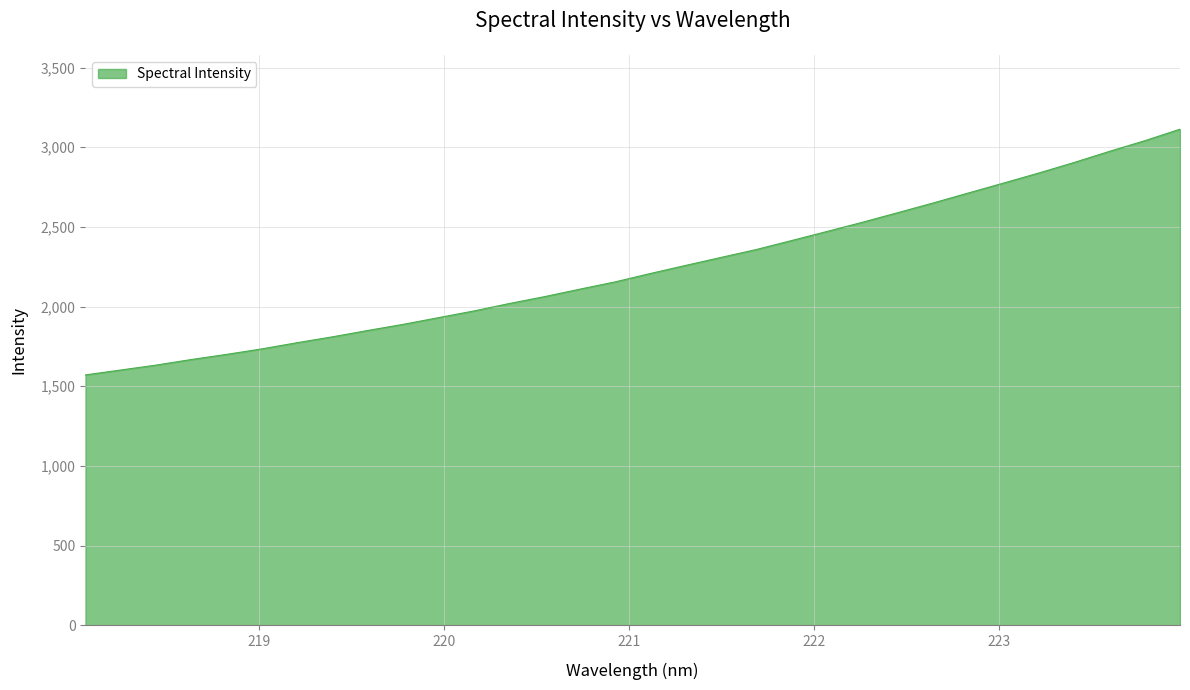

What is the greatest value displayed?

3112.9